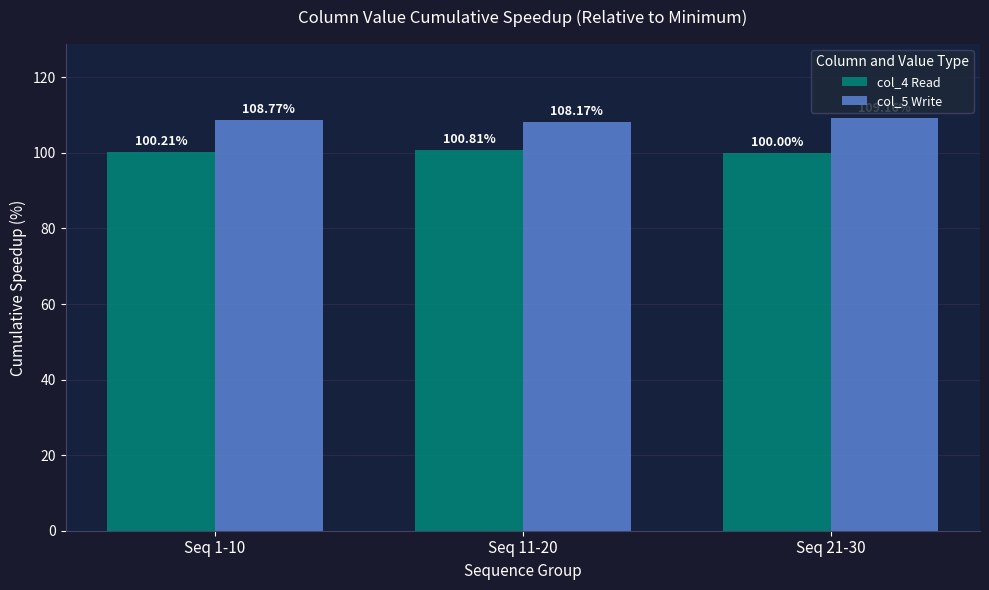

Reading left to right, extract all data points from this chart.

col_4 Read: Seq 1-10=100.2	Seq 11-20=100.8	Seq 21-30=100.0
col_5 Write: Seq 1-10=108.8	Seq 11-20=108.2	Seq 21-30=109.2